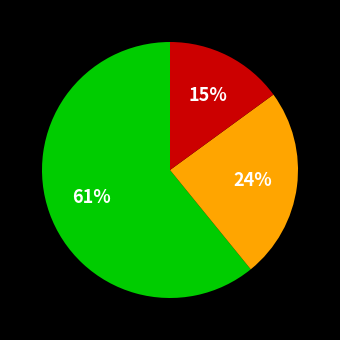

To the nearest percent, what is the difference between the largest and smallest slice percentages?

46%